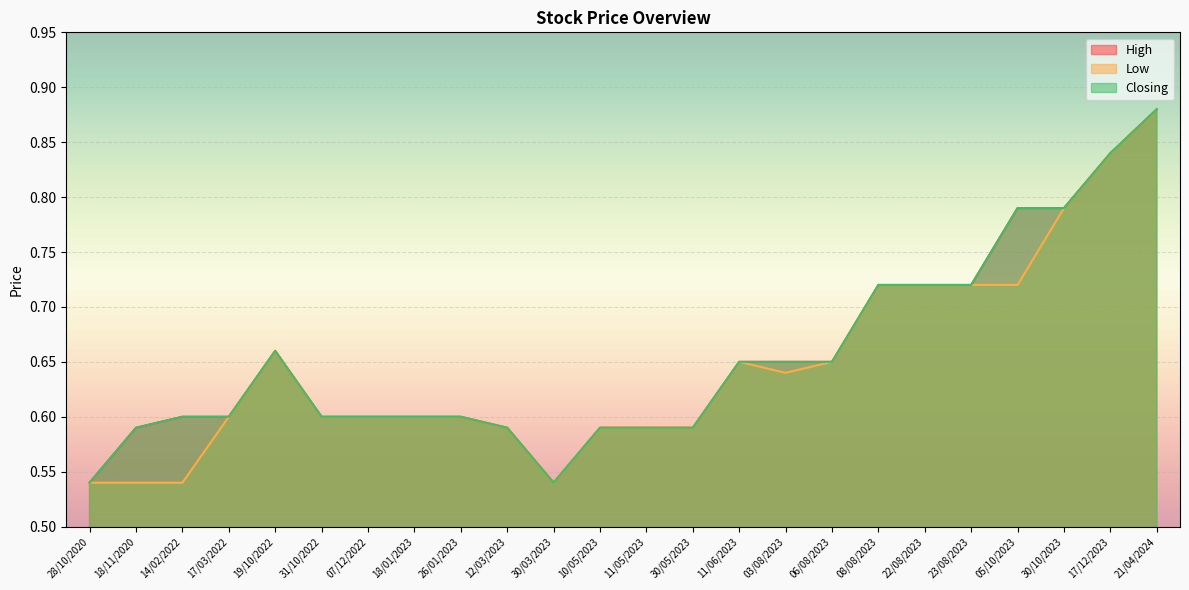

What is the value of the High point at the 15th from the left?

0.7